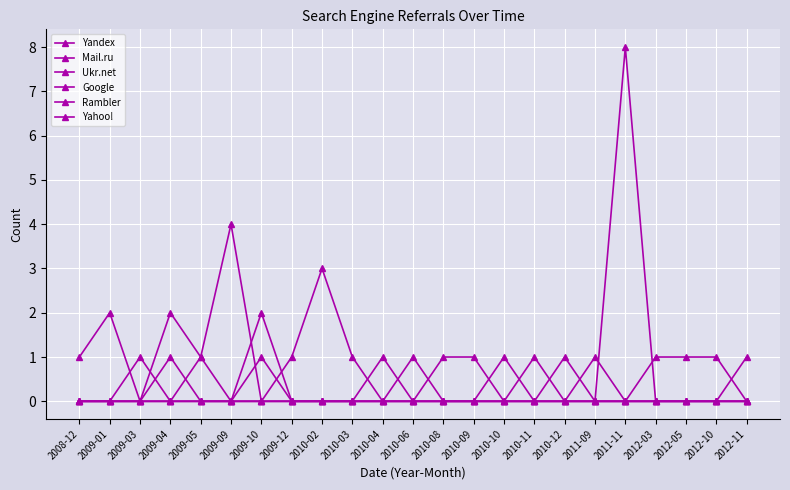

What position from the right is 2009-05?

19